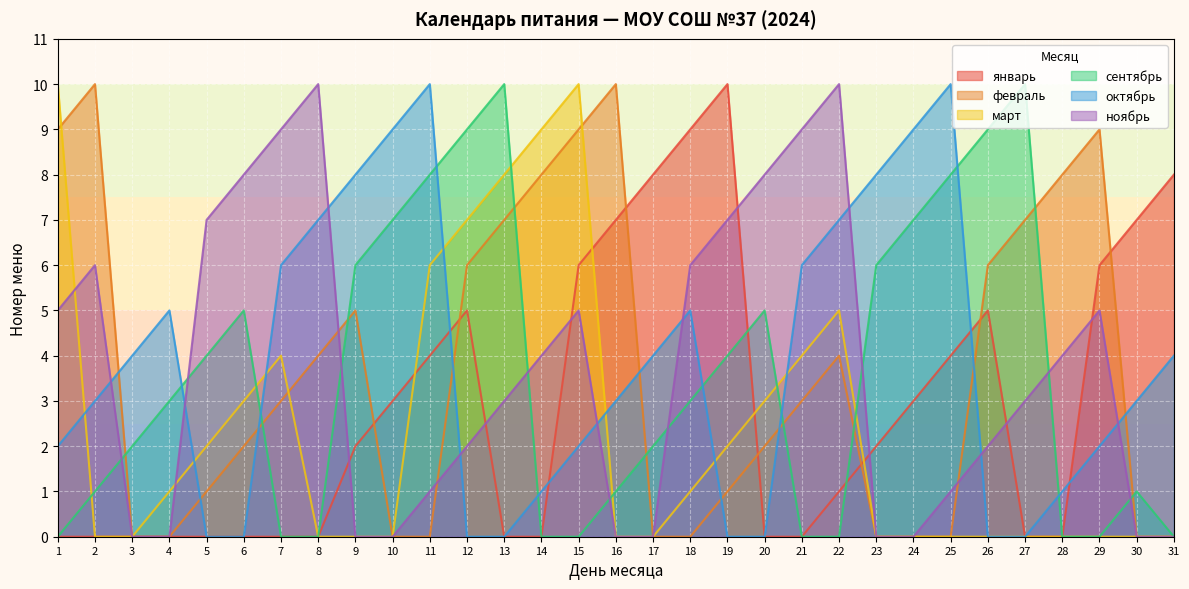

How many values in the октябрь series are below 3?

13